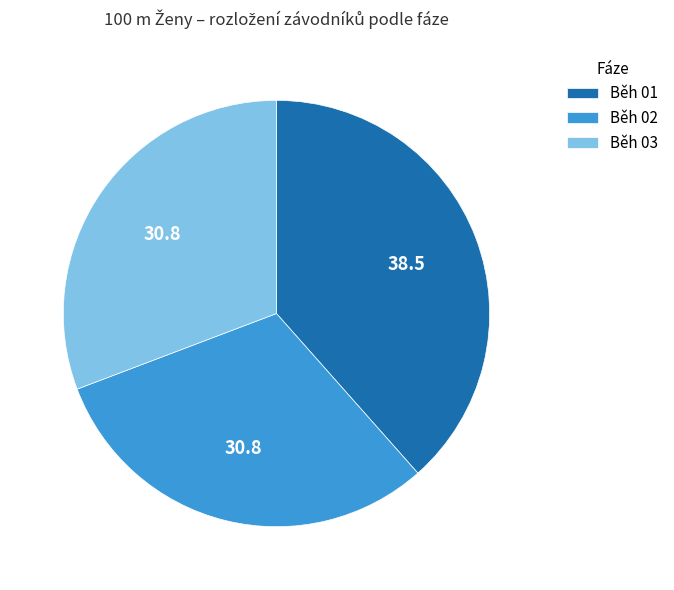

How many segments does this pie chart have?

3